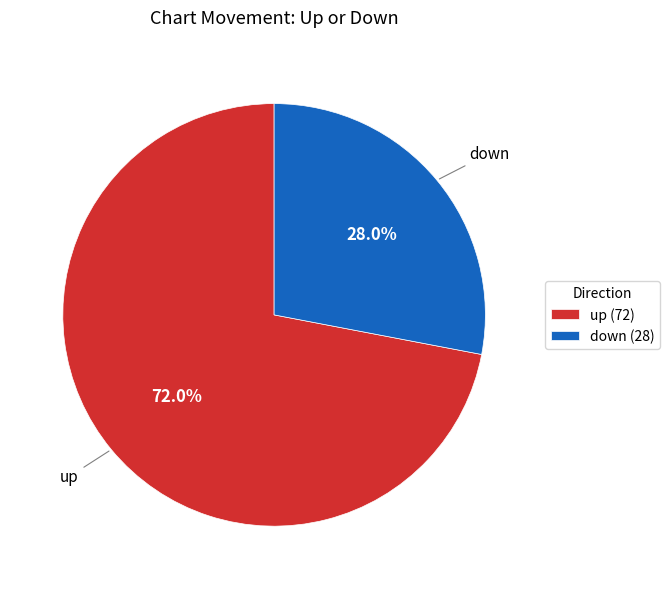

To the nearest percent, what percentage of the pie is down?

28%